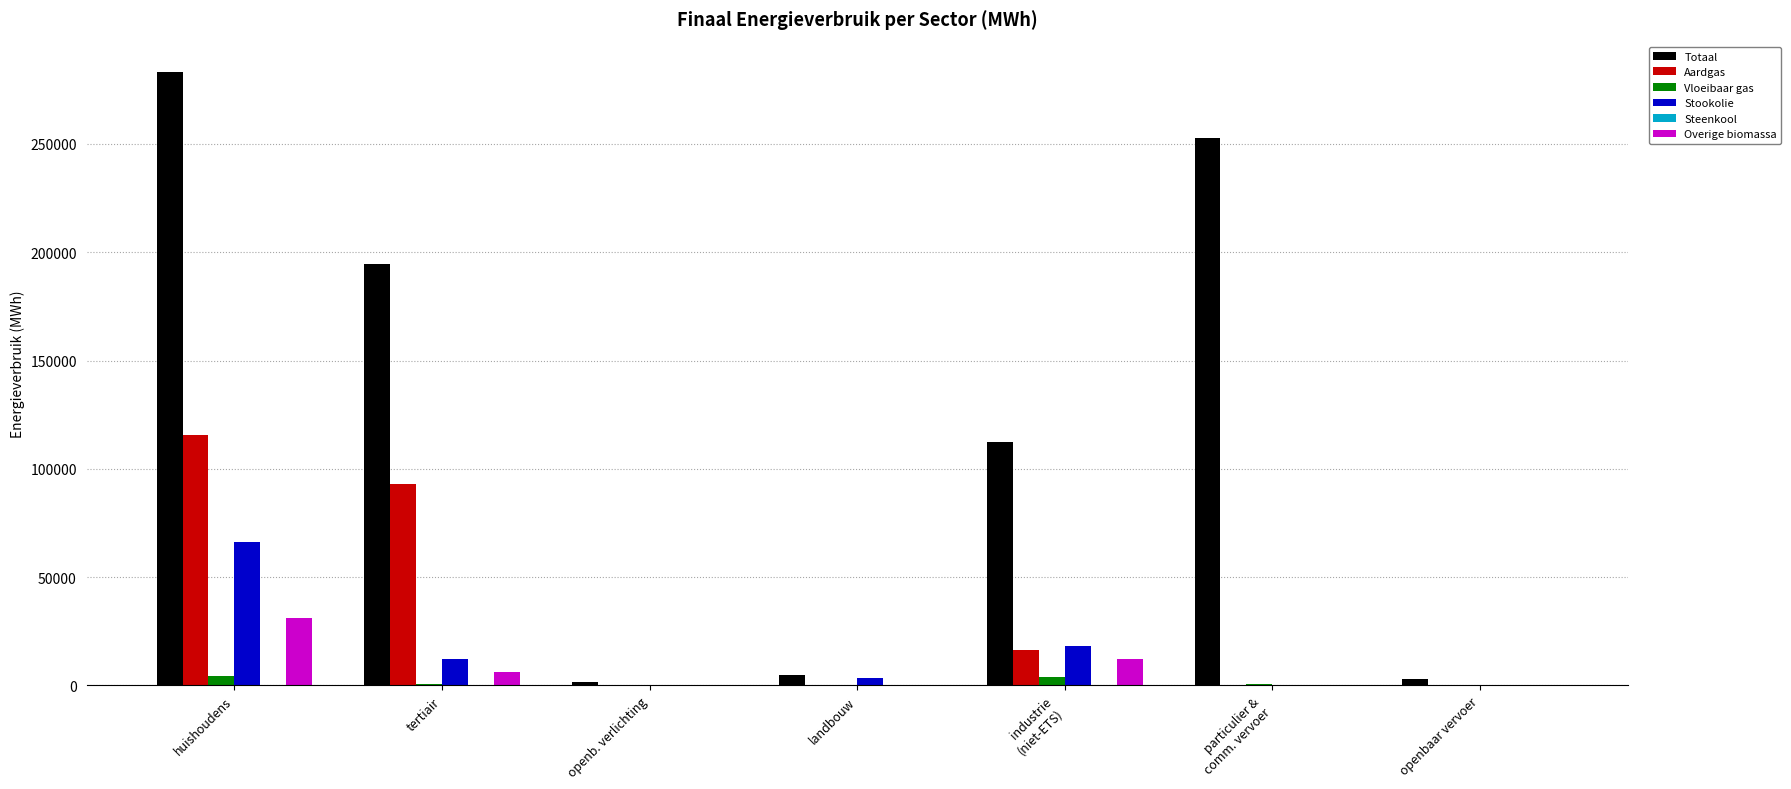

Between huishoudens and openb. verlichting, which series saw the biggest shift?

Totaal